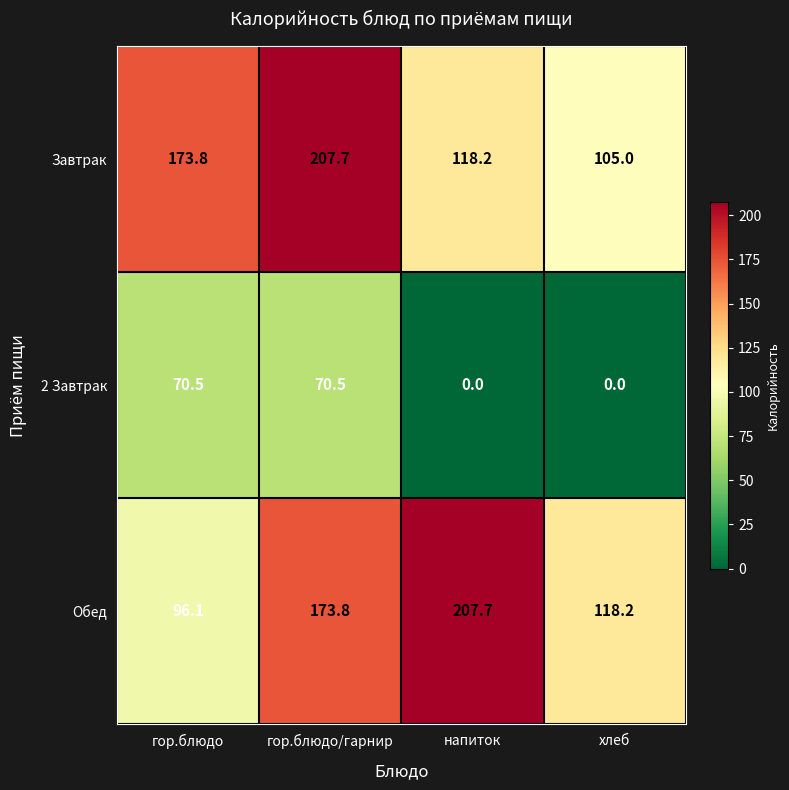

What is the highest value of the Обед series?

207.7